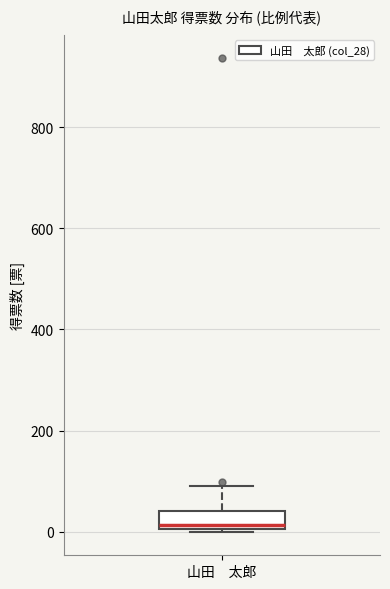

Read this box plot against the y-axis: the position of the median line, the range covered by the box, and the ends of both whiskers. The values are not printed on the chart, so give them approximately, as read against the axis.

median 20, box 0 to 40, whiskers 0 to 100